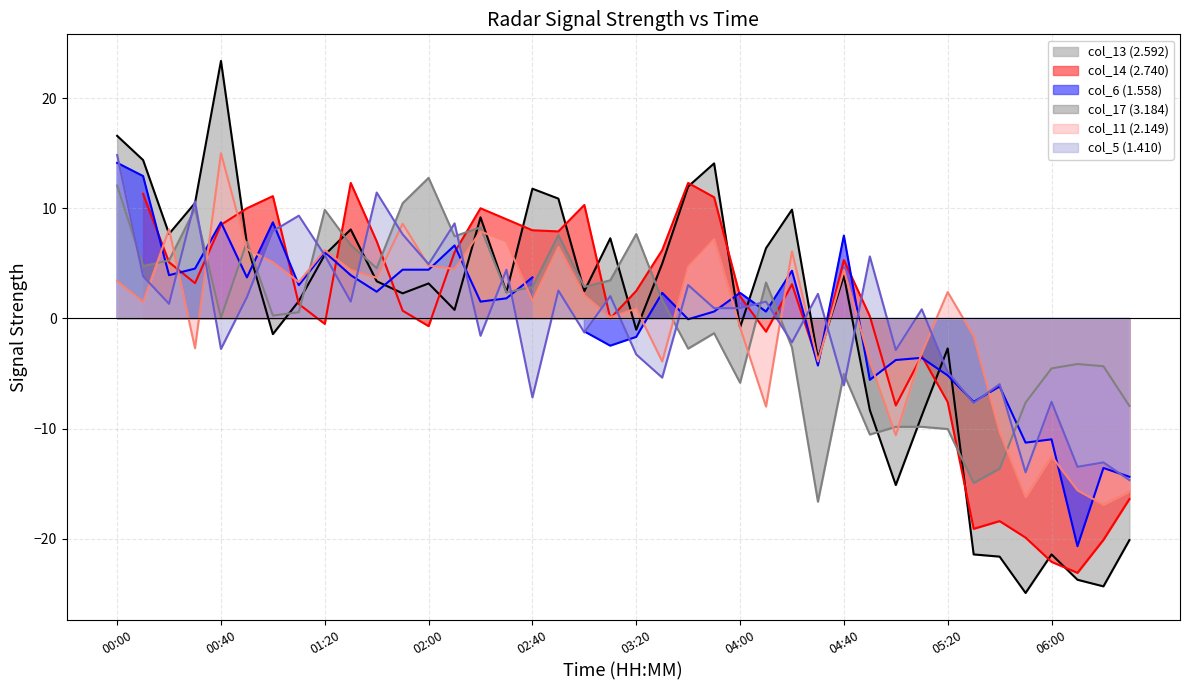

What is the label of the 35th point from the right?

00:50